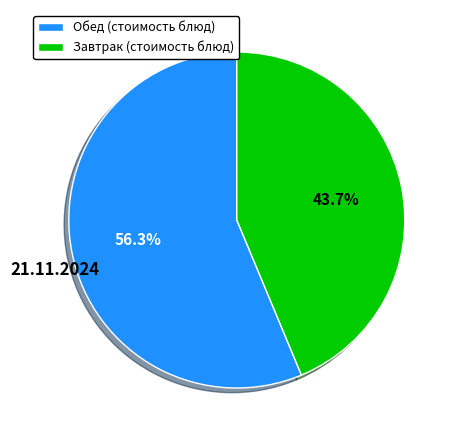

To the nearest percent, what is the average slice percentage?

50%